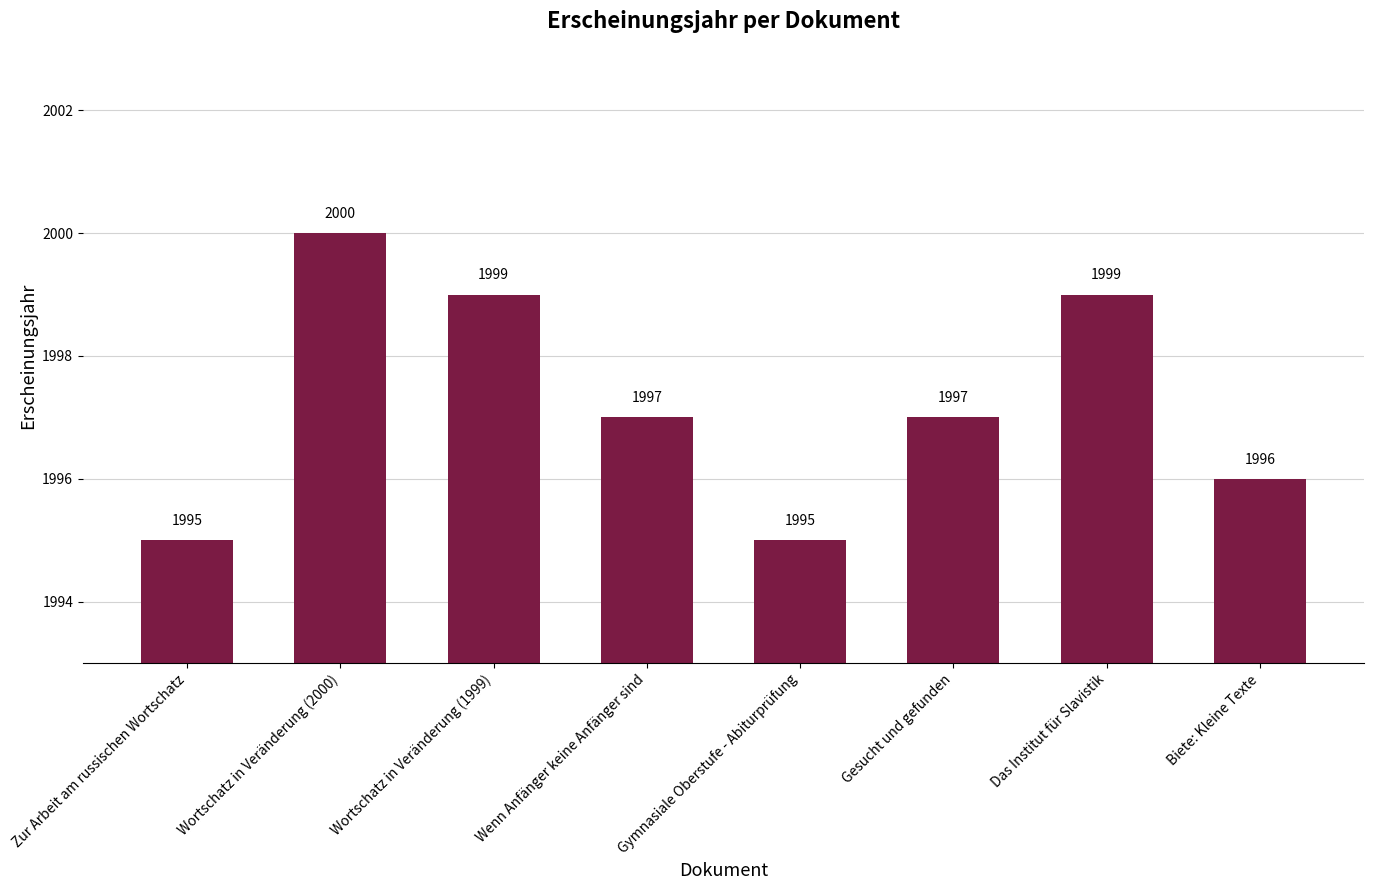

The value at Wenn Anfänger keine Anfänger sind is 1293. True or false?

False